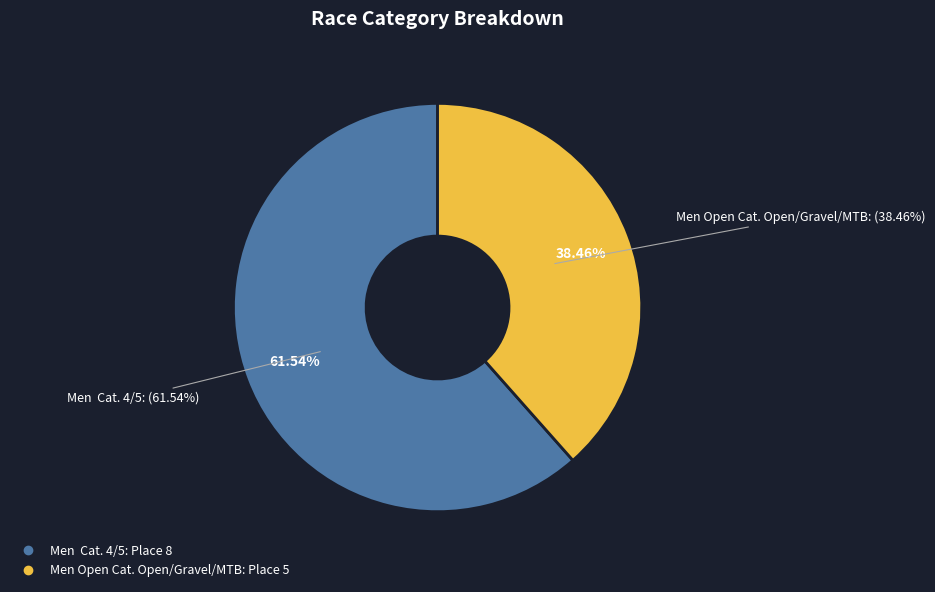

True or false: Men Open Cat. Open/Gravel/MTB accounts for 33% of the total.

False